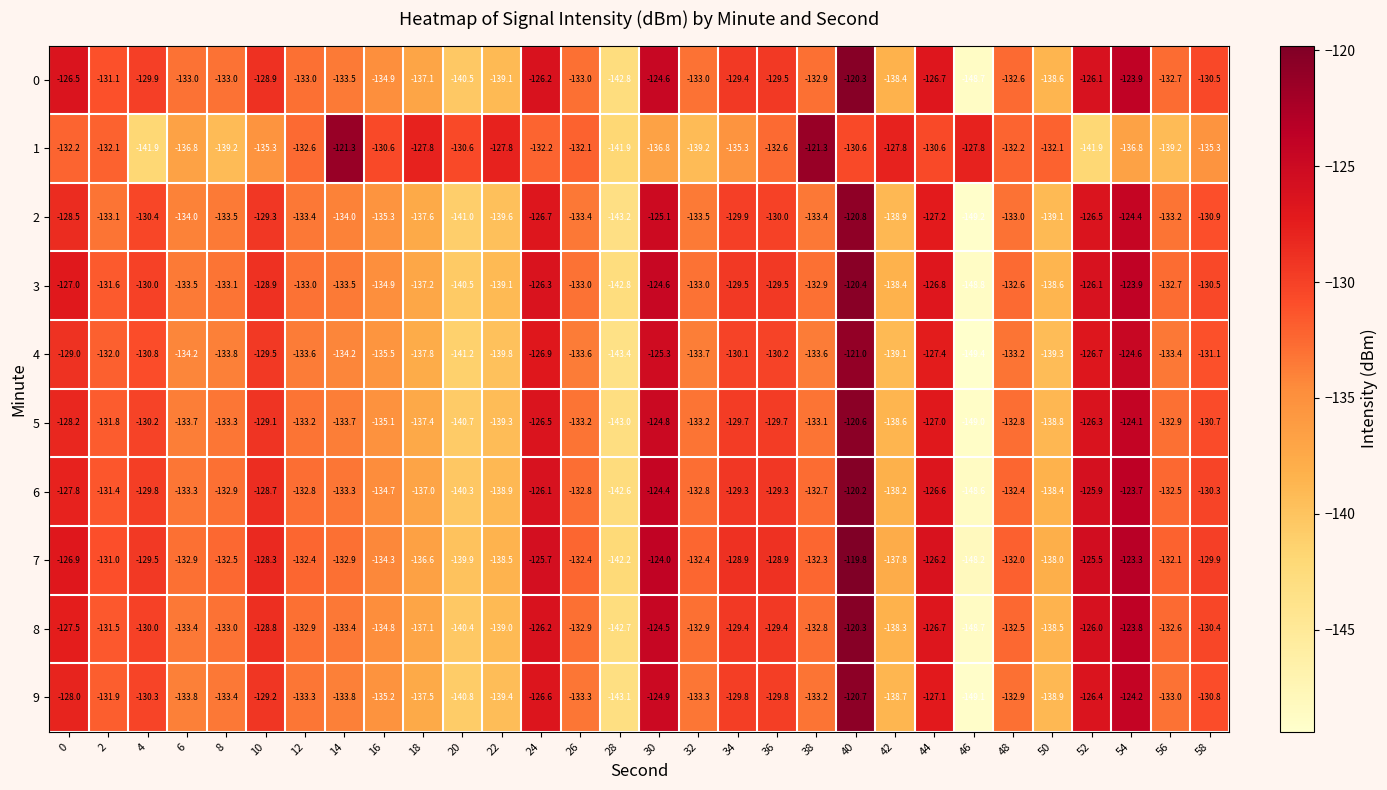

Which category has the highest value across all series?

40